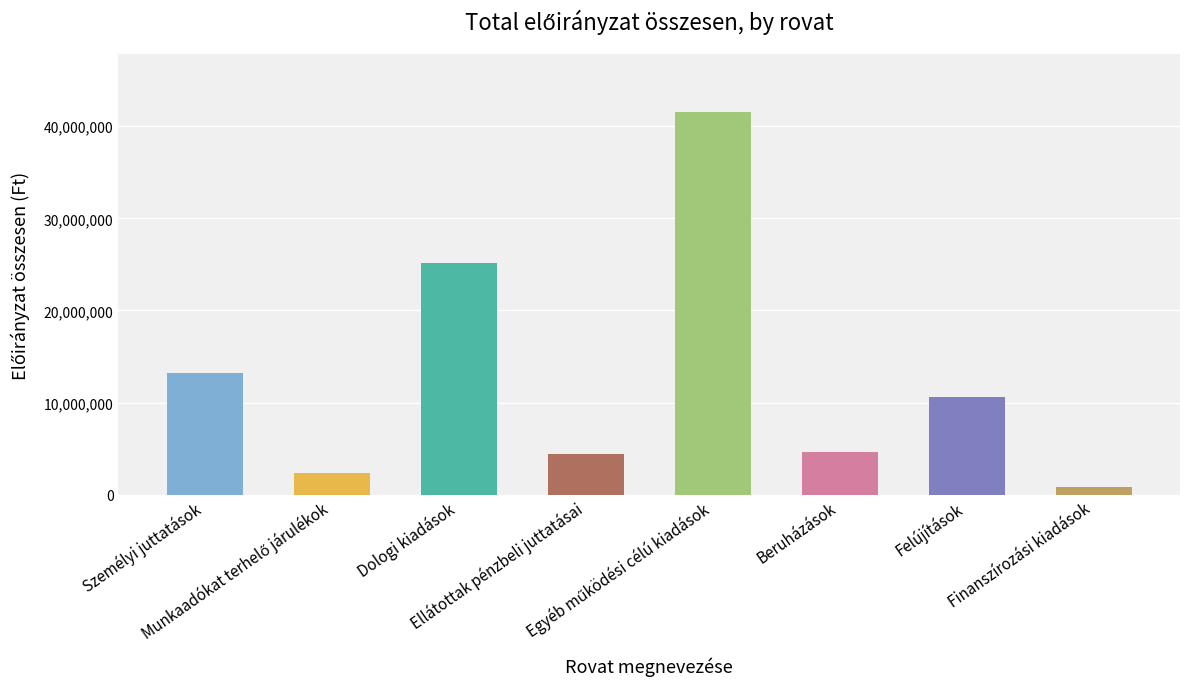

What is the value of the 7th bar from the left?

10629000